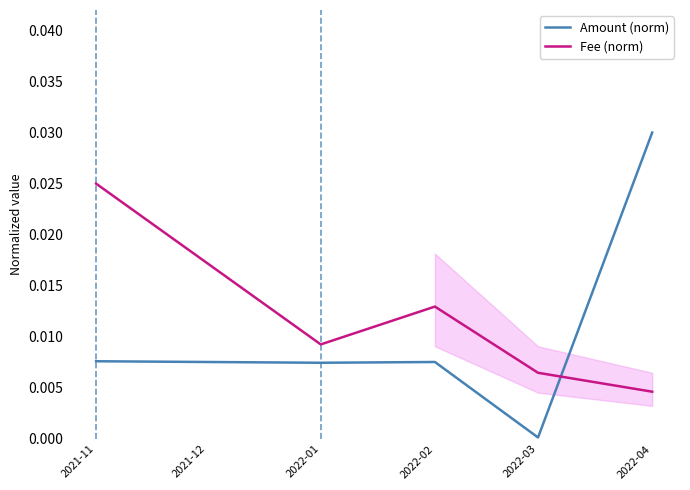

At which label does Amount (norm) reach its peak?

2022-04